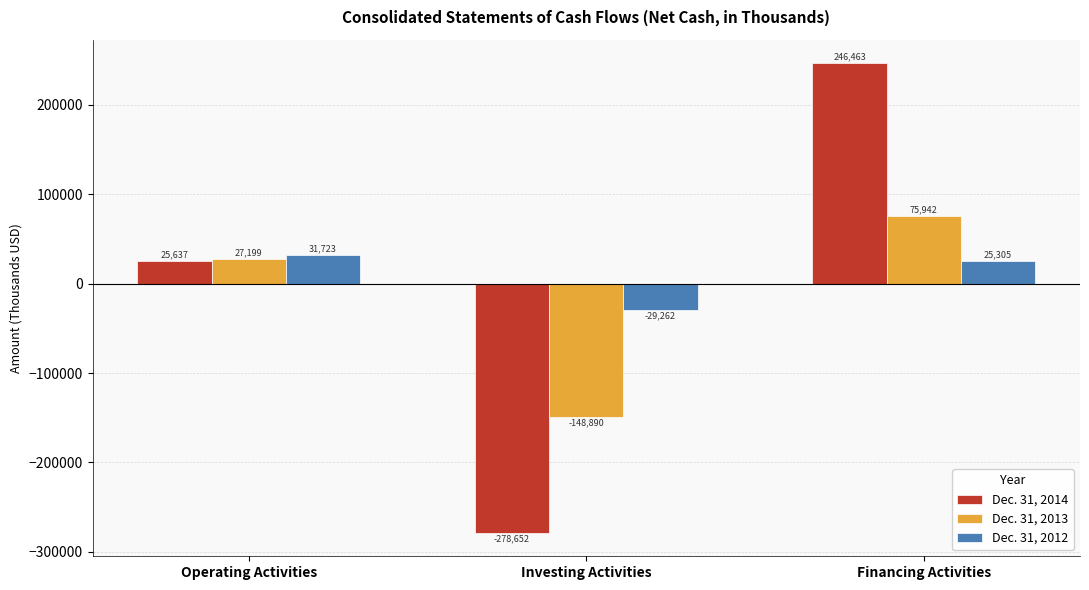

What is the sum of all Dec. 31, 2012 values?

27766